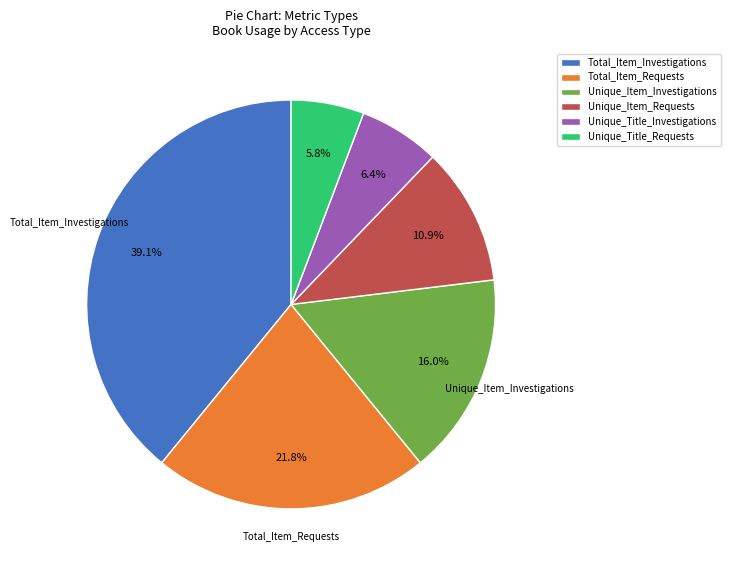

To the nearest percent, what percentage of the pie is Unique_Title_Investigations?

6%